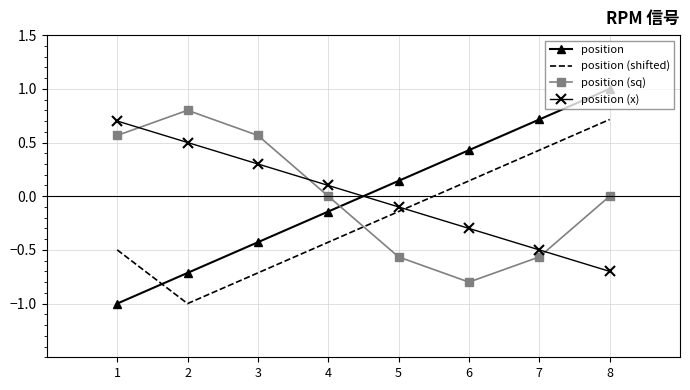

What is the approximate value of position (shifted) at 2?

-1.0